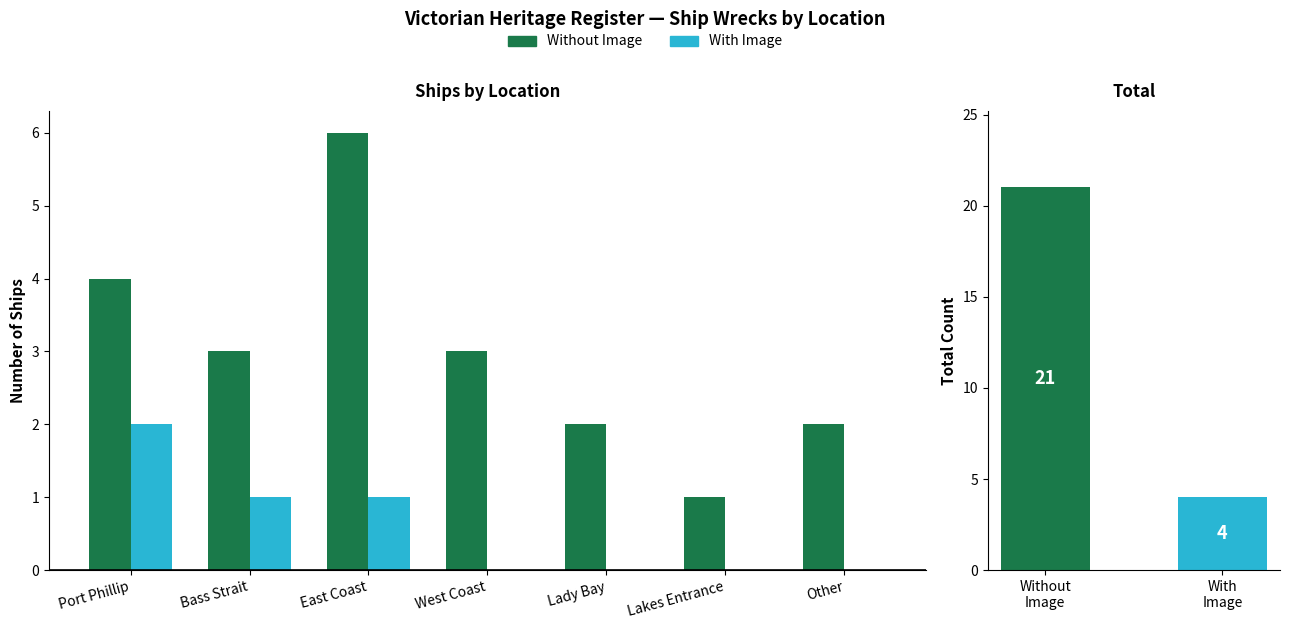

Reading left to right, extract all data points from this chart.

Without Image: 4	3	6	3	2	1	2
With Image: 2	1	1	0	0	0	0